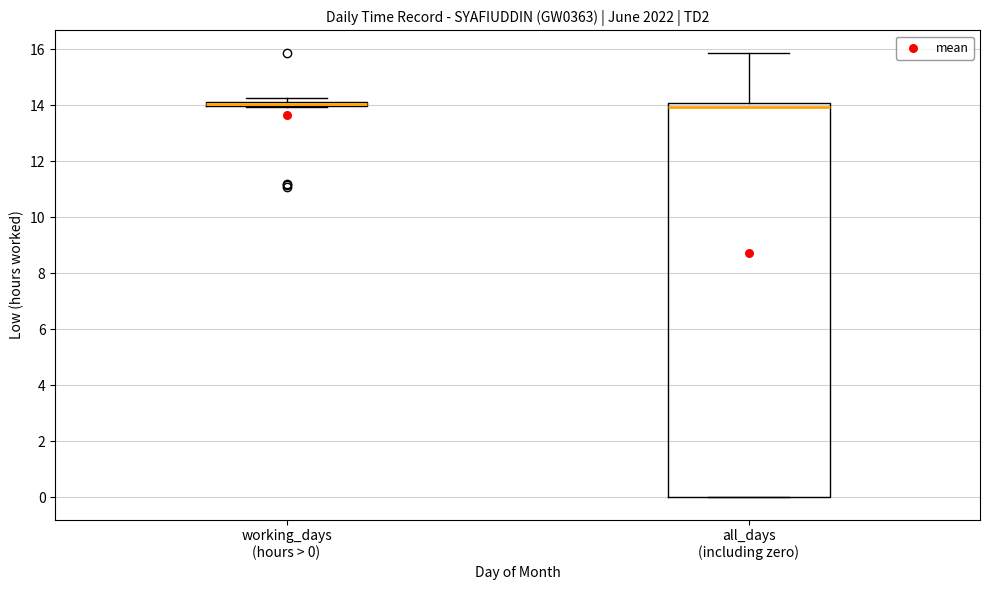

Where is the lower edge of the box for working_days (hours > 0) on the y-axis? The values are not printed on the chart, so give them approximately, as read against the axis.

14.0